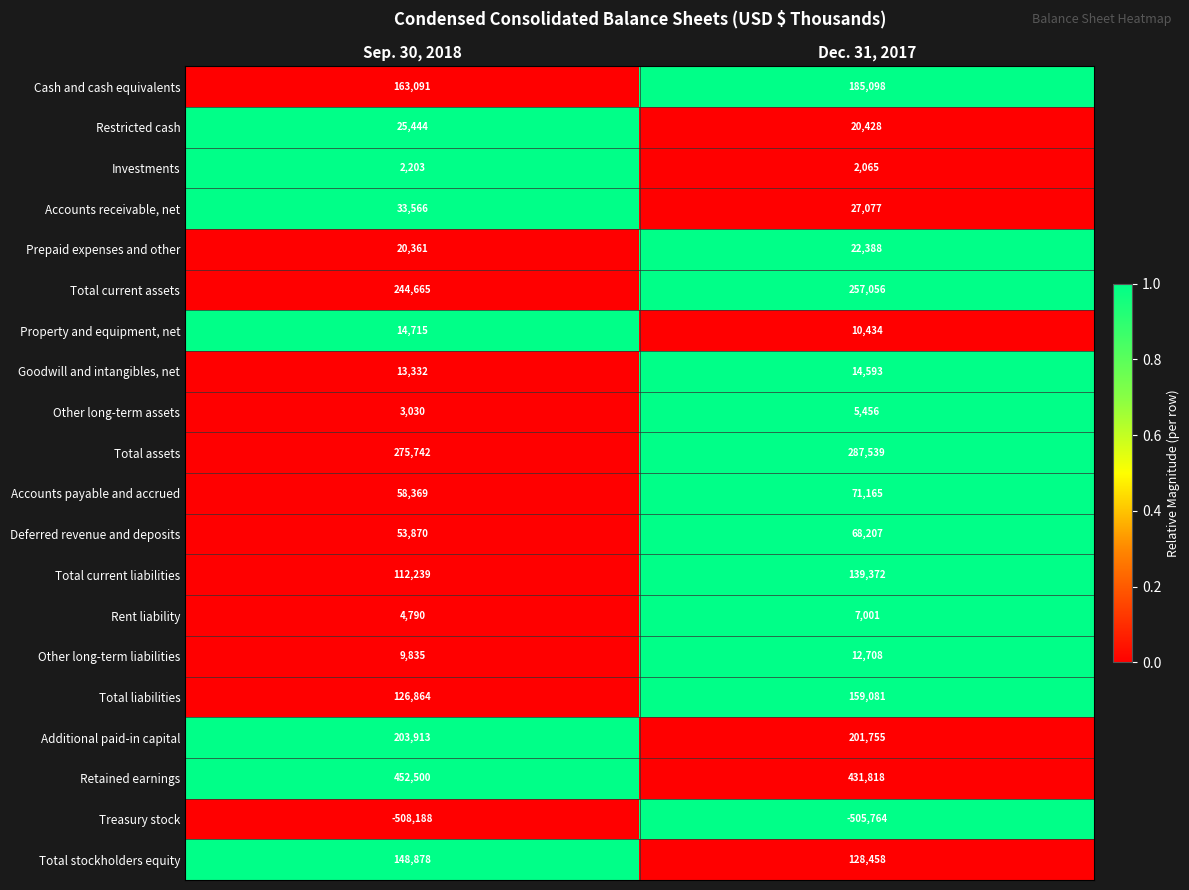

Count the number of categories in the chart.

2